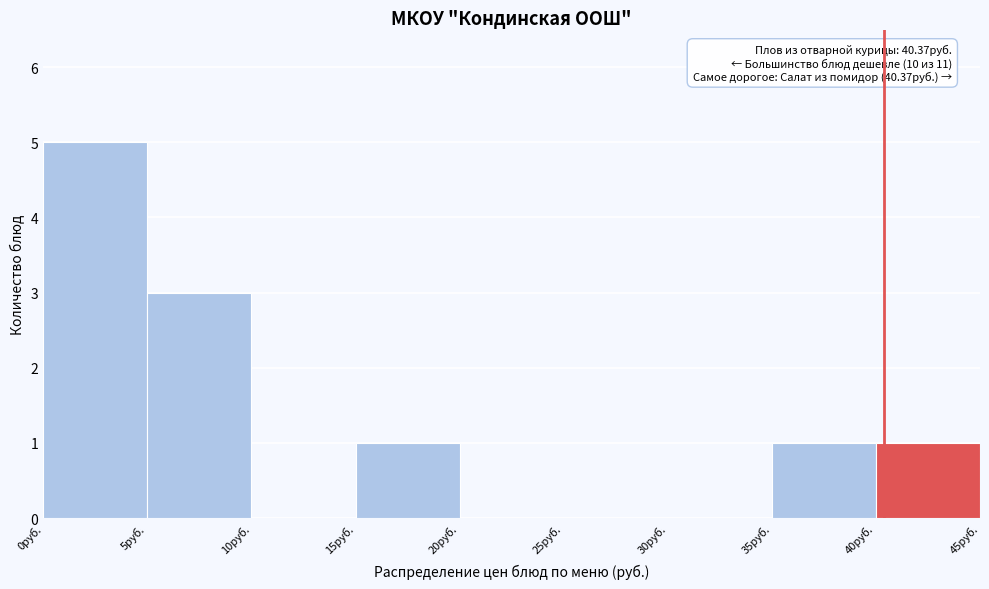

Over which range of the x-axis is the bar tallest?

0 to 5